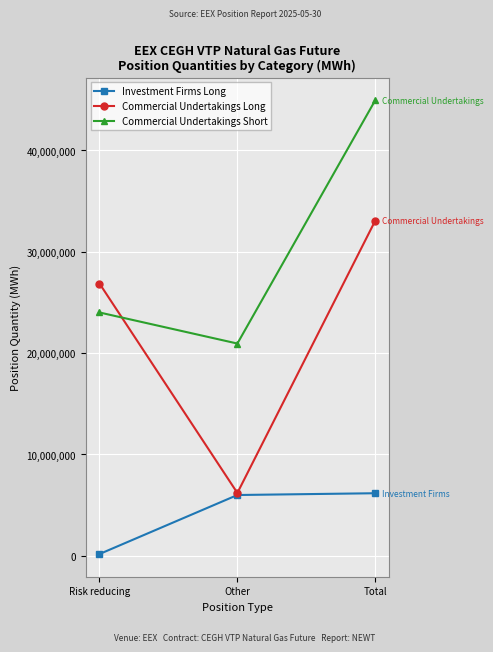

Which series has the widest spread of values?

Commercial Undertakings Long